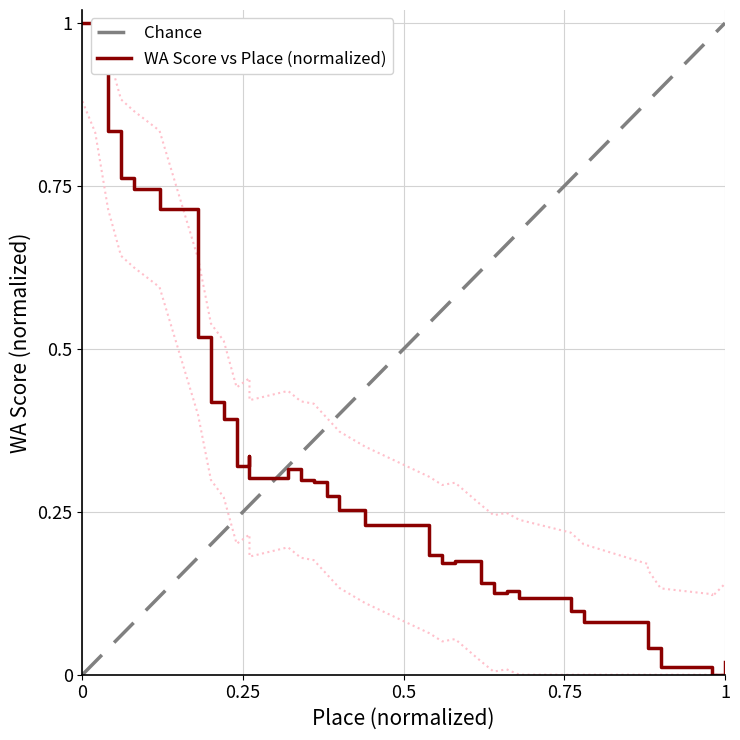

What value does the data have at 34?

0.1